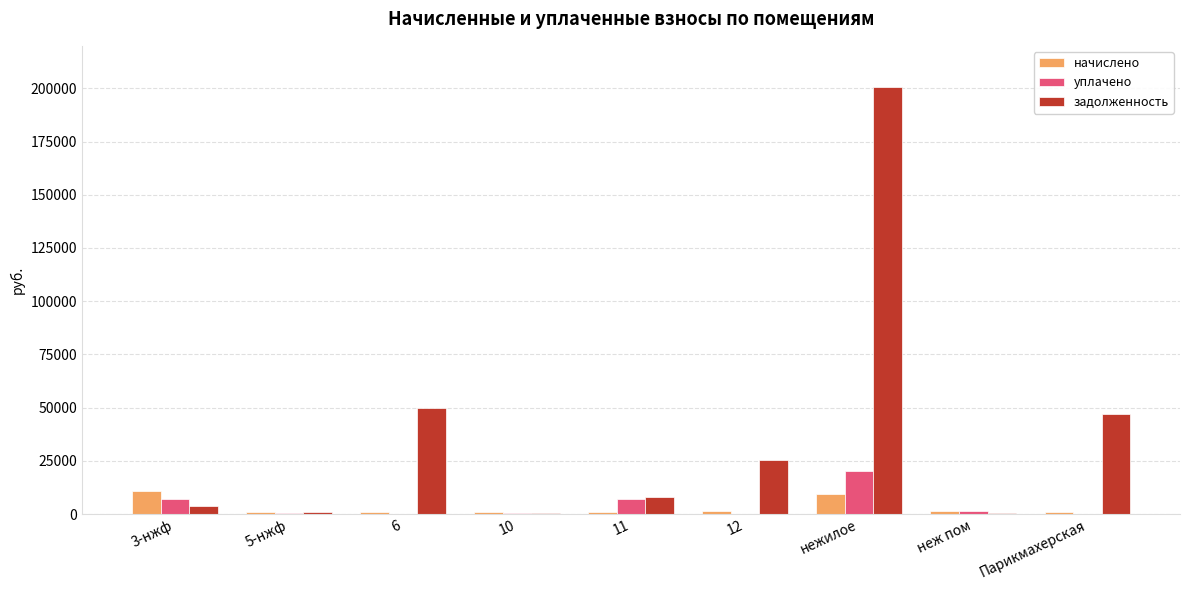

Between 10 and Парикмахерская, which series saw the biggest shift?

задолженность